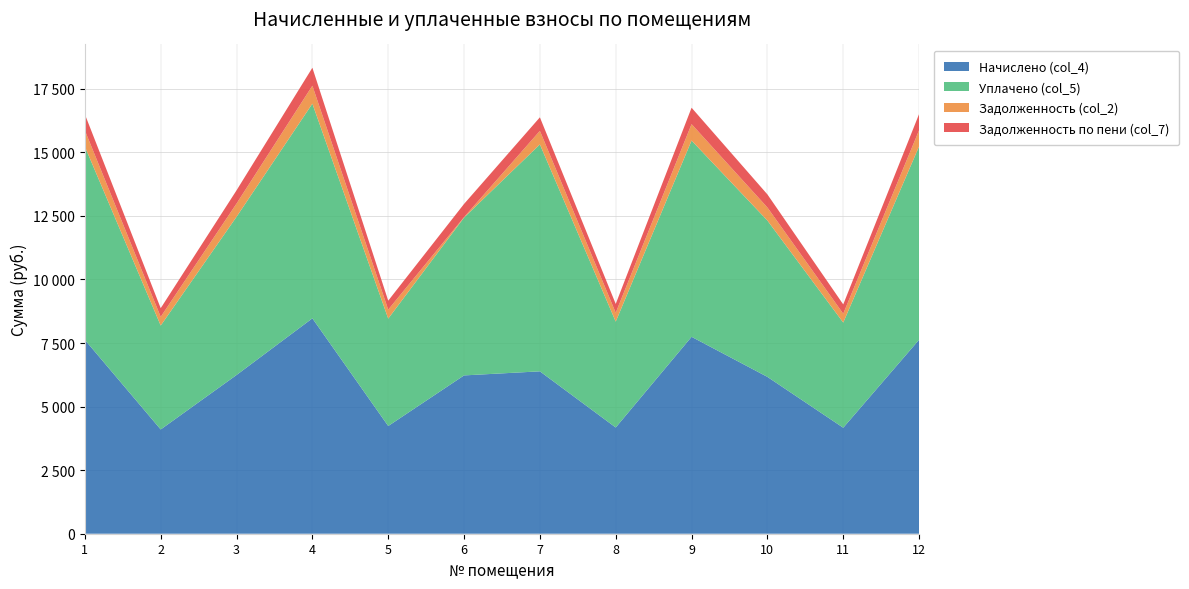

Reading left to right, transcribe all the data shown in this chart.

Начислено (col_4): 7624.8	4099.9	6242.2	8470.7	4236.6	6226.2	6386.3	4177.4	7744.2	6168.4	4168.8	7628.5
Уплачено (col_5): 7600.6	4086.9	6222.4	8443.9	4223.2	6206.5	8925.9	4164.2	7719.7	6148.8	4136.1	7604.4
Задолженность (col_2): 635.4	341.7	520.2	705.9	353.1	18.9	532.2	348.1	645.4	514.0	347.4	635.7
Задолженность по пени (col_7): 635.4	341.7	520.2	705.9	353.1	518.9	532.2	348.1	645.4	514.0	366.9	635.7